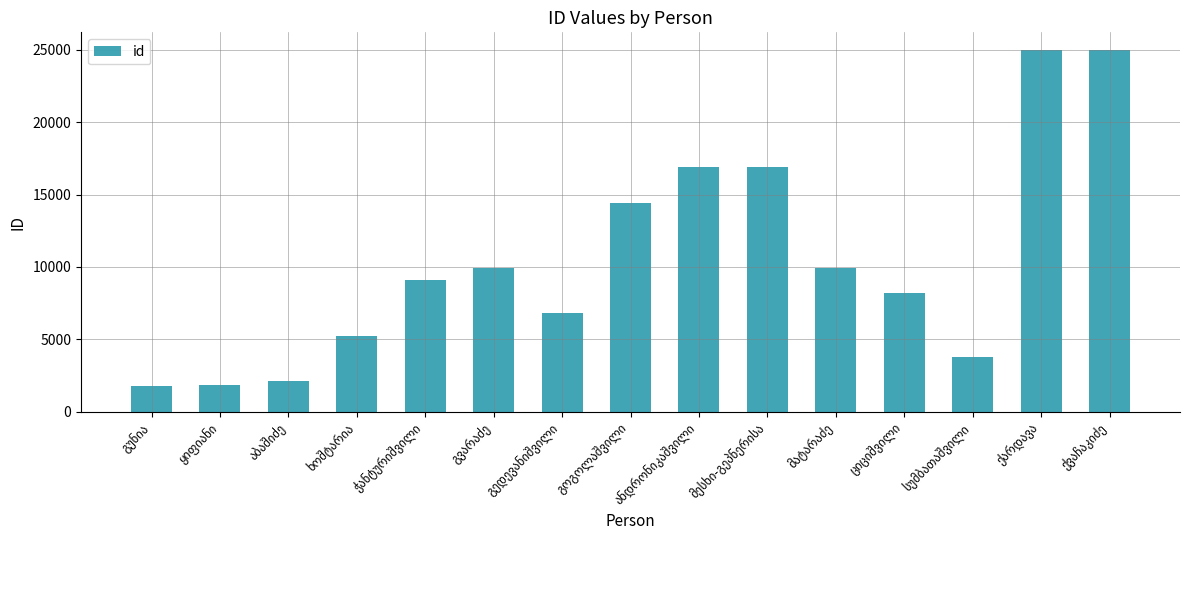

What is the difference between the maximum and minimum values?

23175